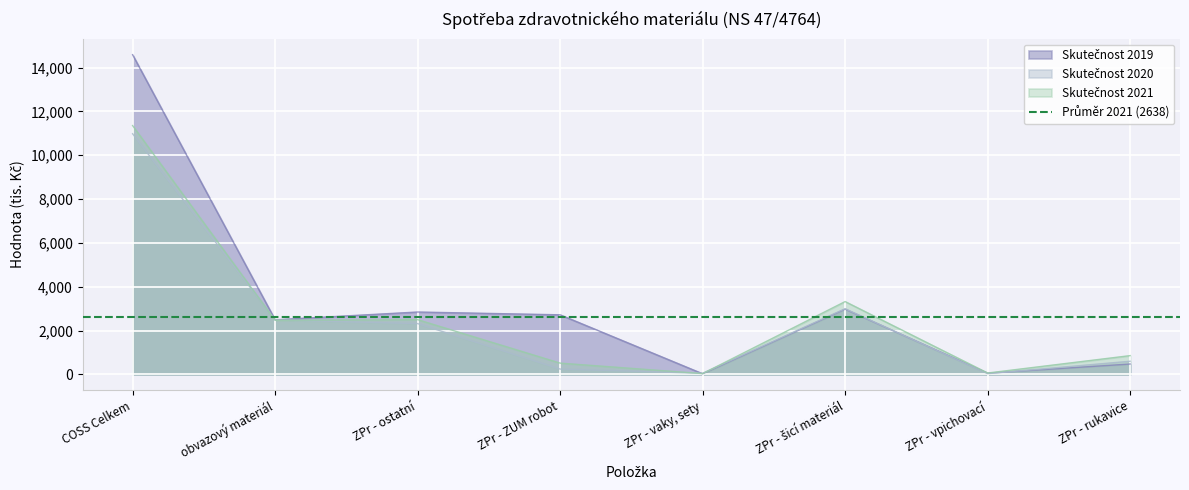

What is the sum of the Skutečnost 2019 values at ZPr - ostatní and ZPr - ZUM robot?

5562.0